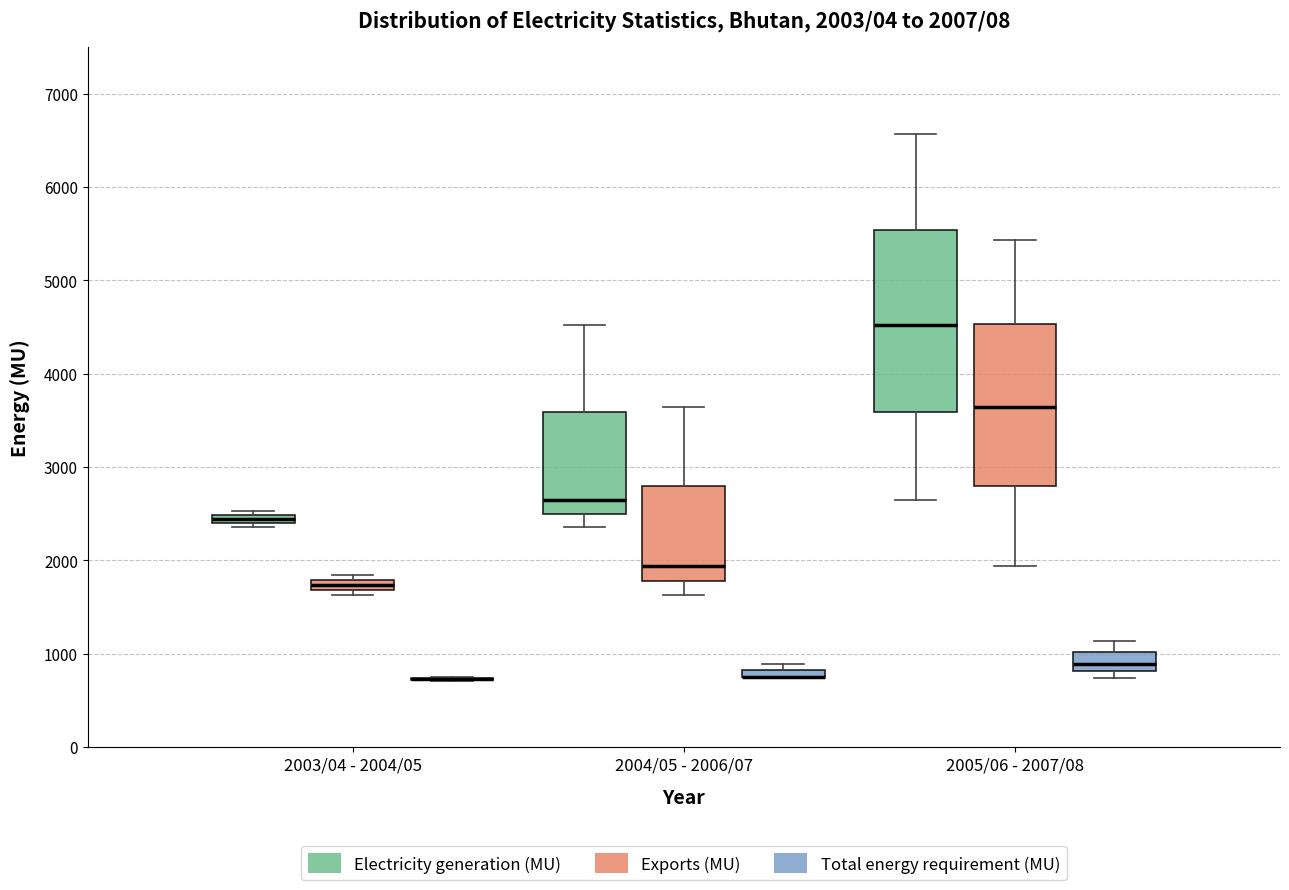

Comparing the boxes themselves (not the whiskers), which one is the tallest?

2005/06 - 2007/08 (Electricity generation (MU))